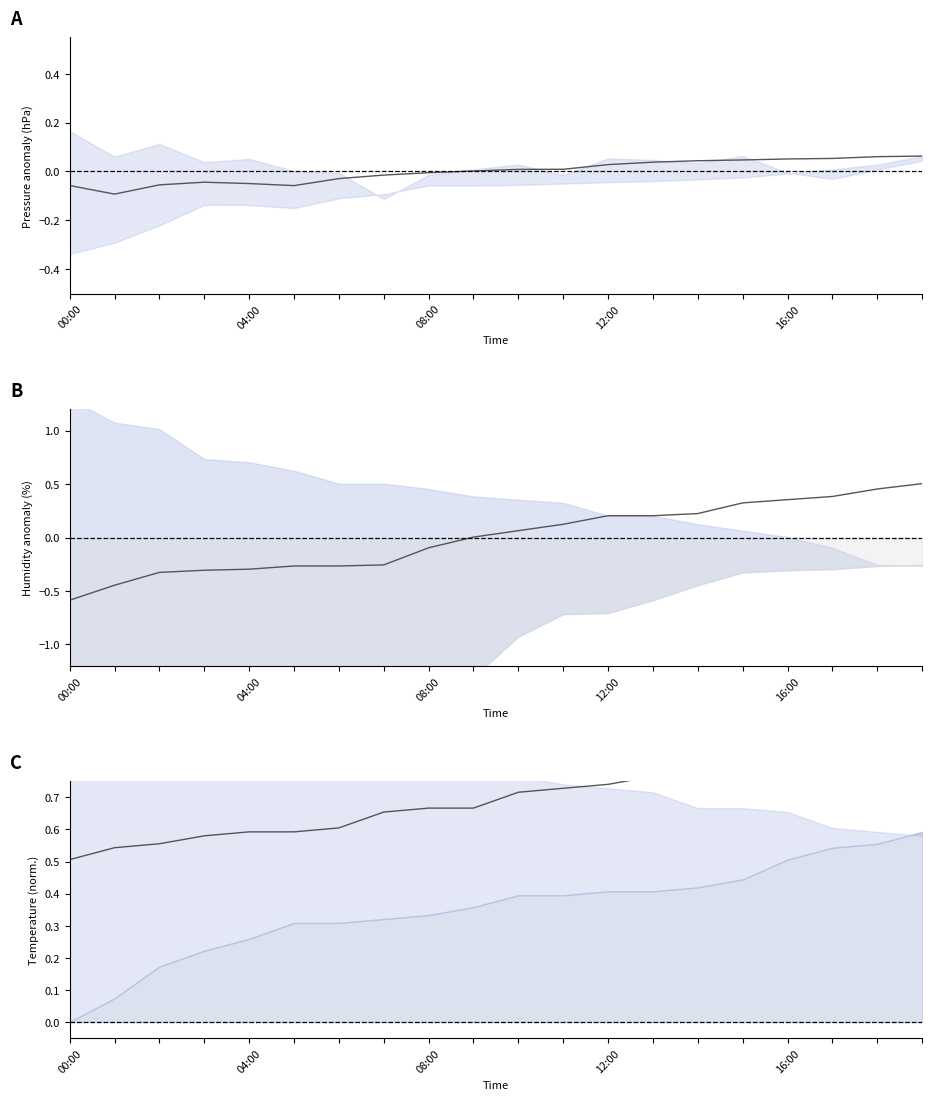

Between 11 and 15, which series saw the biggest shift?

humidity_mid